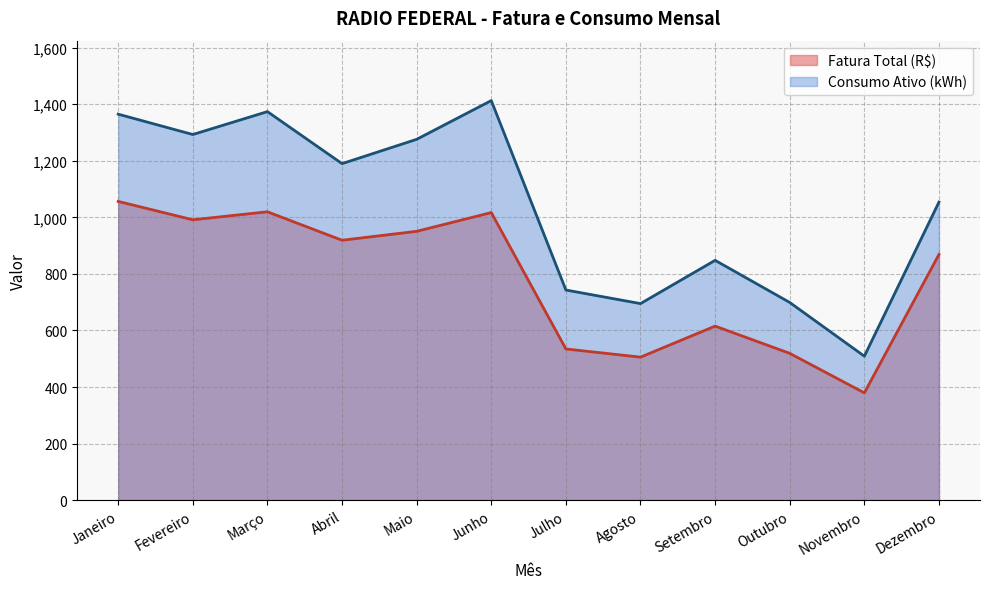

Reading right to left, list all the values displayed in this chart.

Fatura Total (R$): 868.8	379.3	519.0	615.4	505.6	534.6	1017.0	950.7	919.0	1019.7	991.4	1056.5
Consumo Ativo (kWh): 1054.0	509.0	699.0	848.0	695.0	743.0	1413.0	1276.0	1190.0	1374.0	1293.0	1365.0